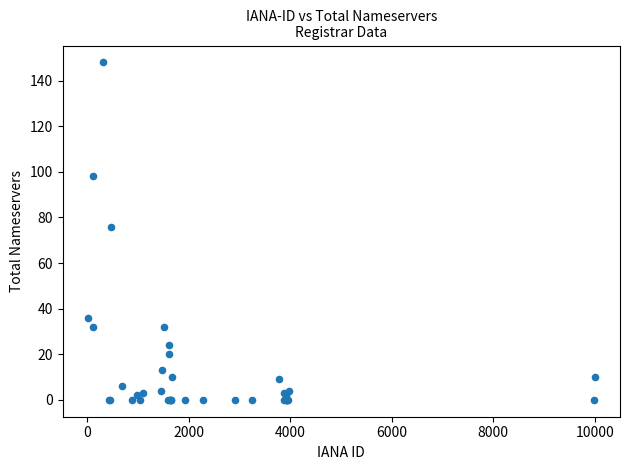

What Y value in the scatter plot is closest to 74?

76